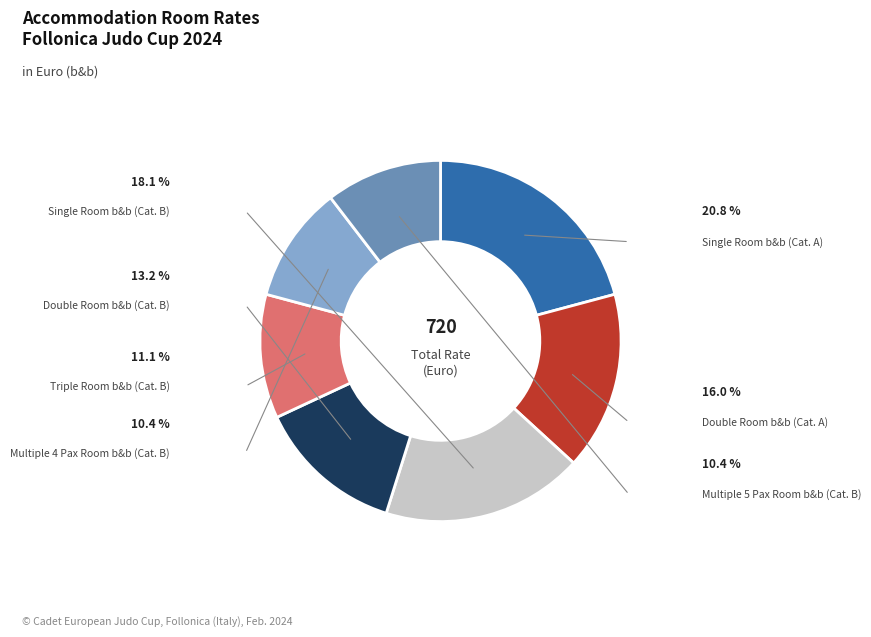

Rank the categories by value from lowest to highest.

Multiple 4 Pax Room b&b (Cat. B), Multiple 5 Pax Room b&b (Cat. B), Triple Room b&b (Cat. B), Double Room b&b (Cat. B), Double Room b&b (Cat. A), Single Room b&b (Cat. B), Single Room b&b (Cat. A)